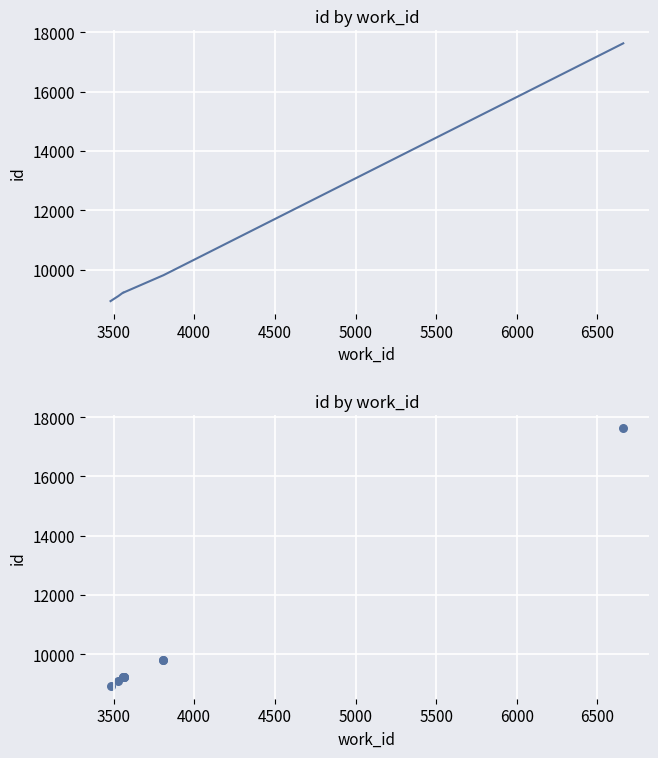

Which has a higher value, 5000 or 4500?

5000